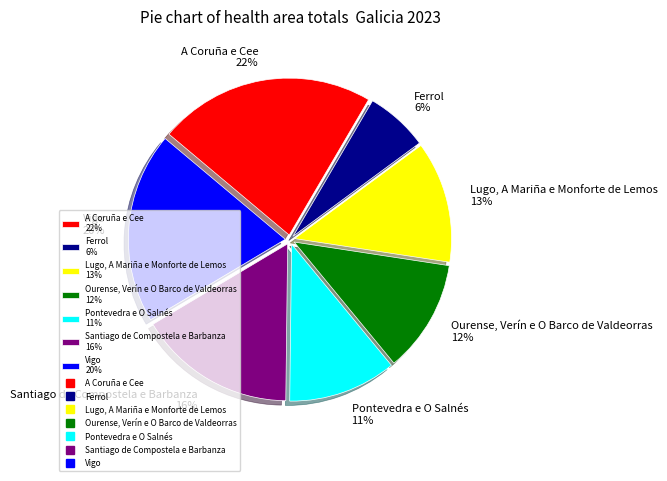

Which slice is the smallest?

Ferrol